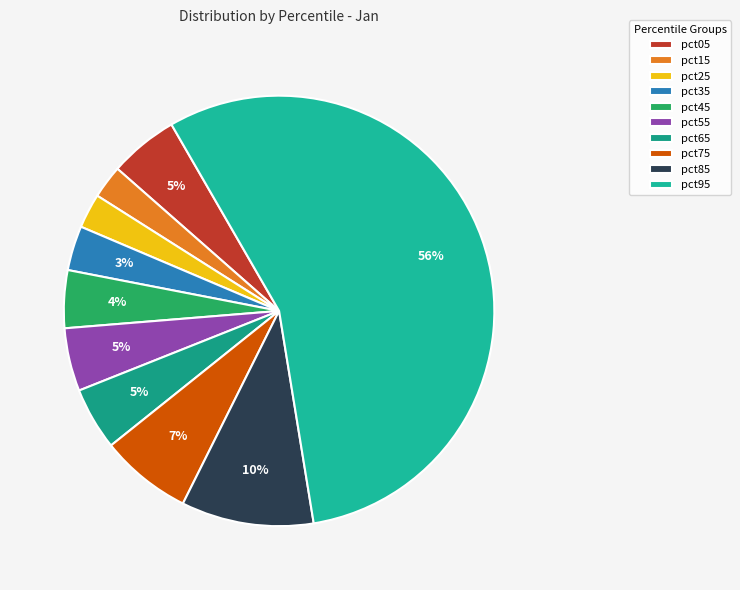

How many slices are in this pie chart?

10